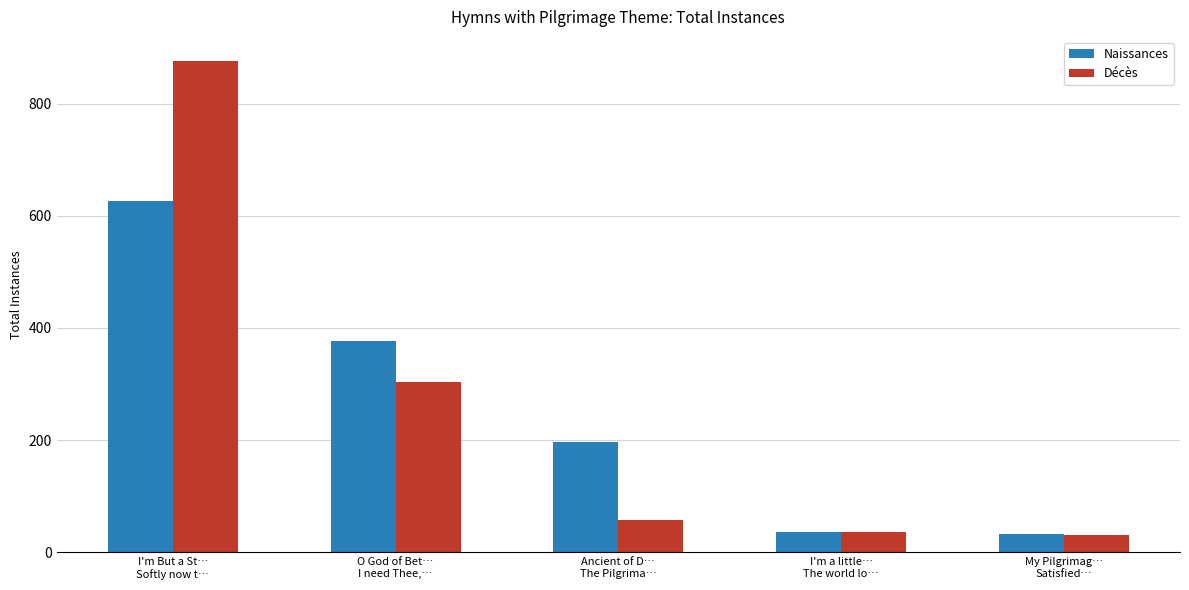

The chart shows a value of 848 at I'm But a Stranger Here. True or false?

False